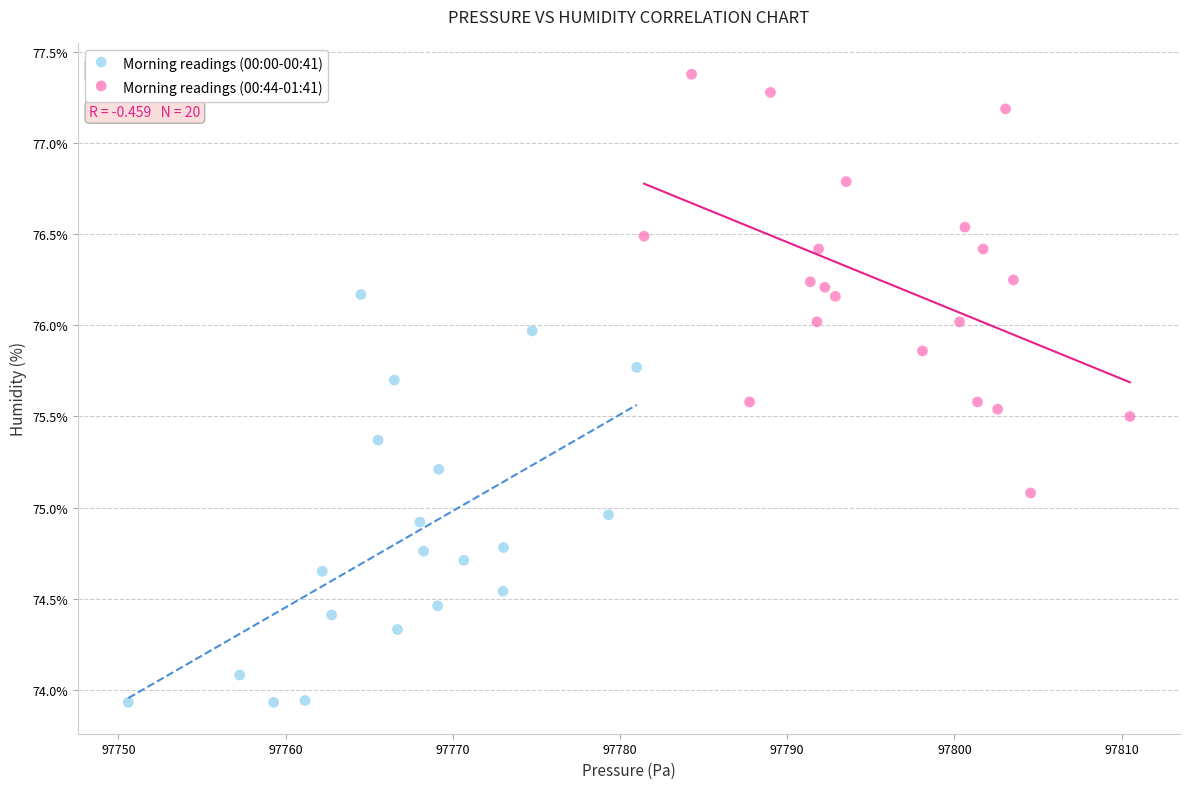

Which series contains the lowest Y value?

Morning readings (00:00-00:41)